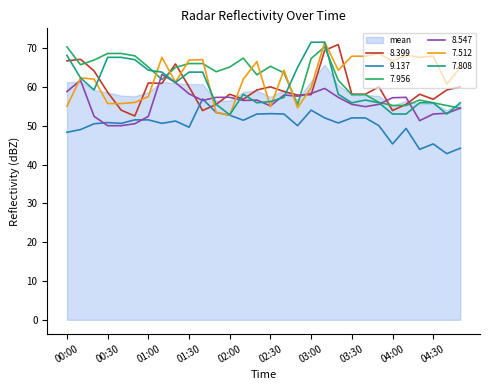

Is it true that 9.137 equals 64.5 at 00:00?

False